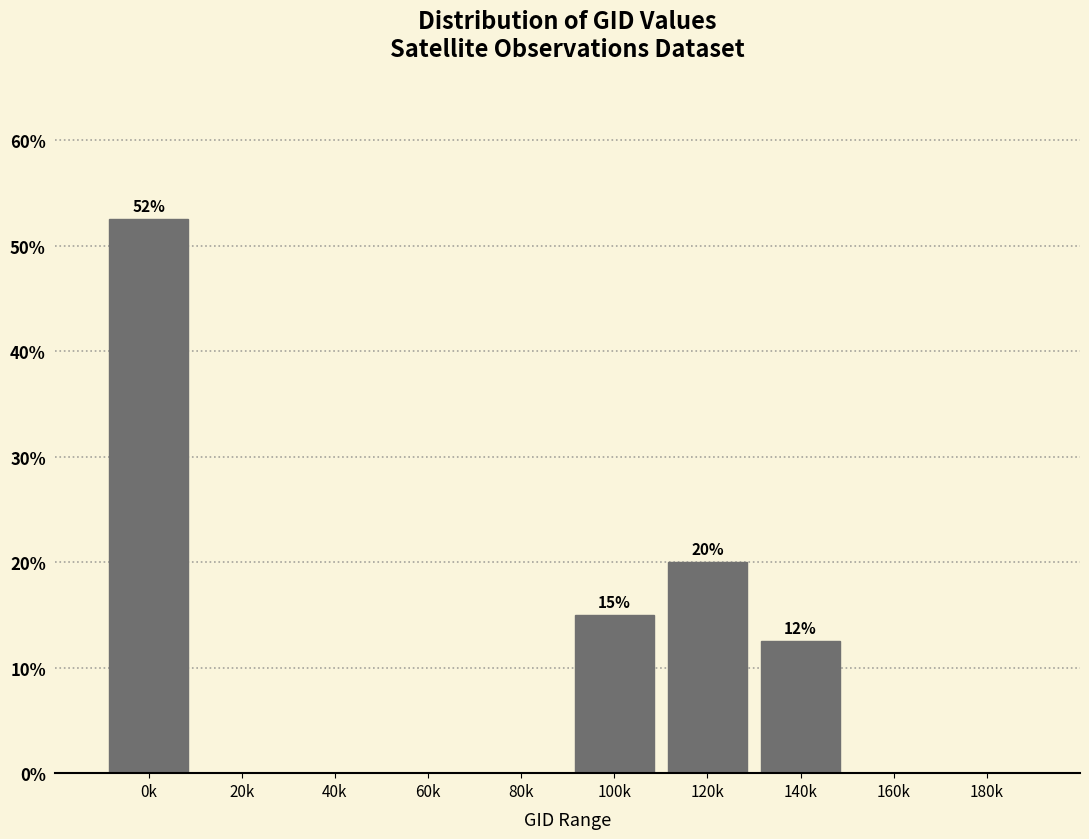

Reading right to left, transcribe all the data shown in this chart.

180k=0.0	160k=0.0	140k=12.5	120k=20.0	100k=15.0	80k=0.0	60k=0.0	40k=0.0	20k=0.0	0k=52.5